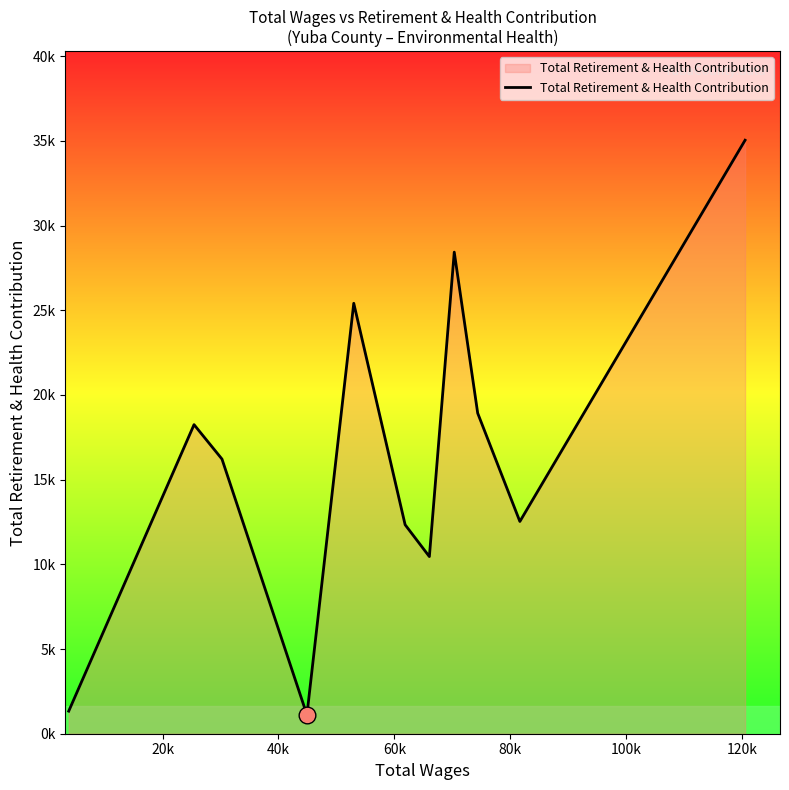

What is the minimum value shown in the chart?

1114